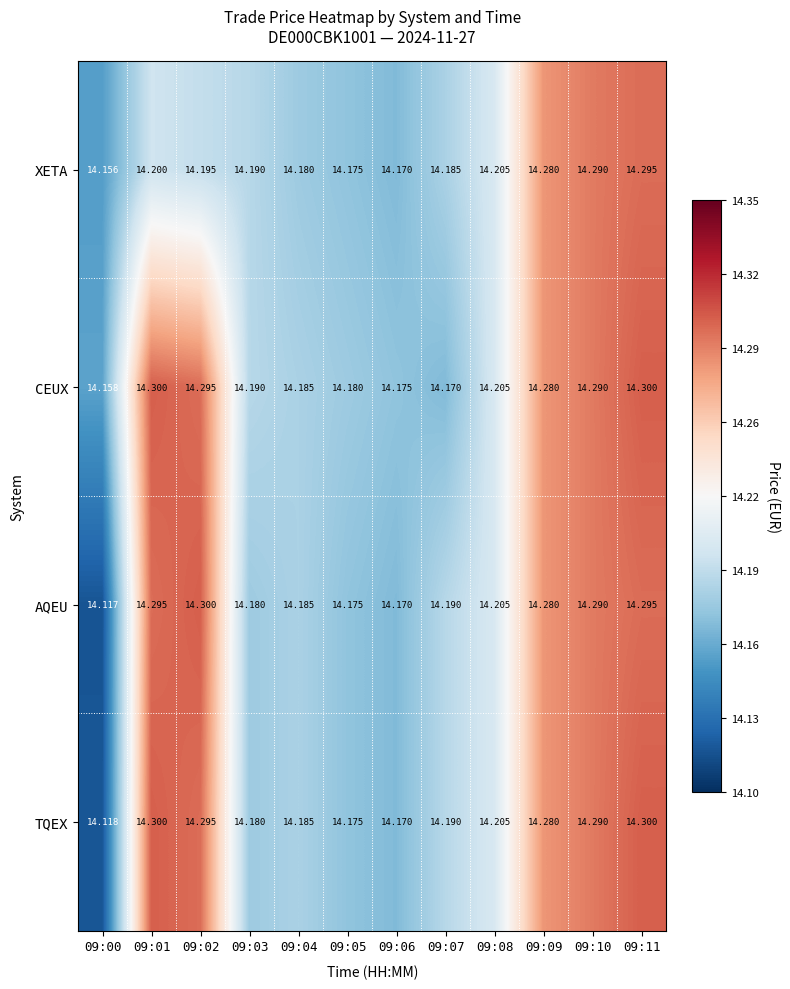

Count the number of categories in the chart.

12